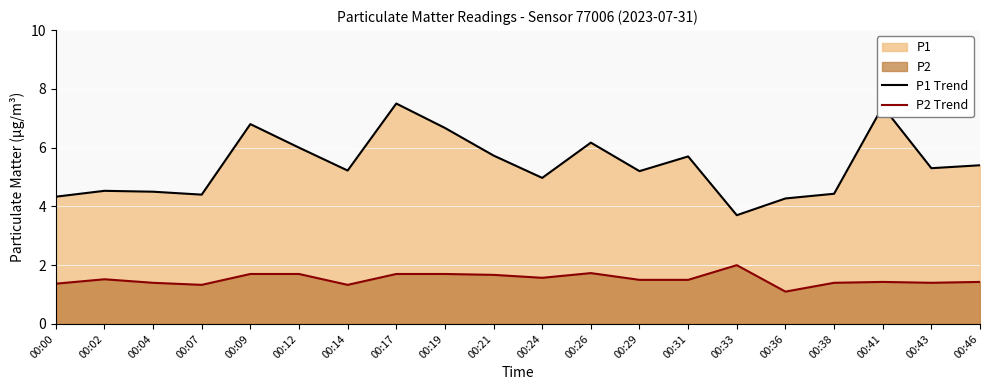

The P1 Trend series shows 3.7 at 00:33. True or false?

True